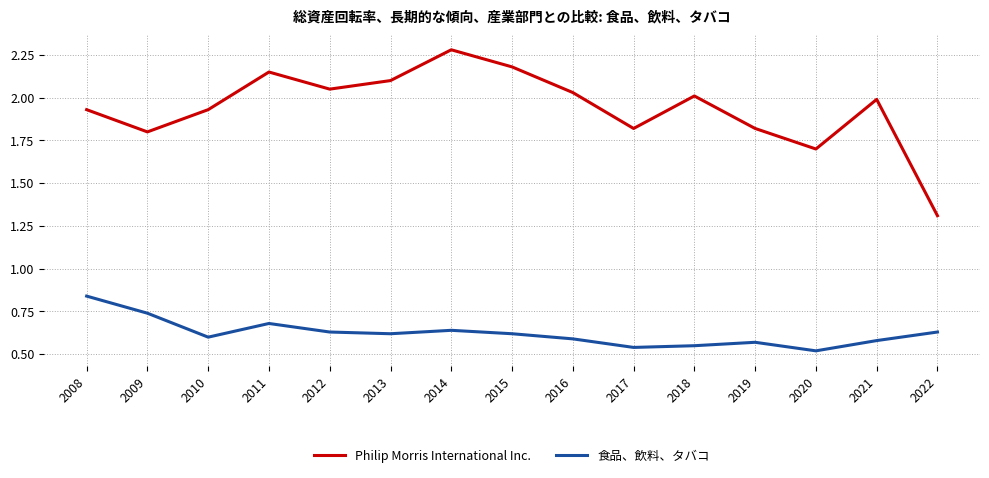

True or false: Philip Morris International Inc. has more than 2 interior local peaks.

True